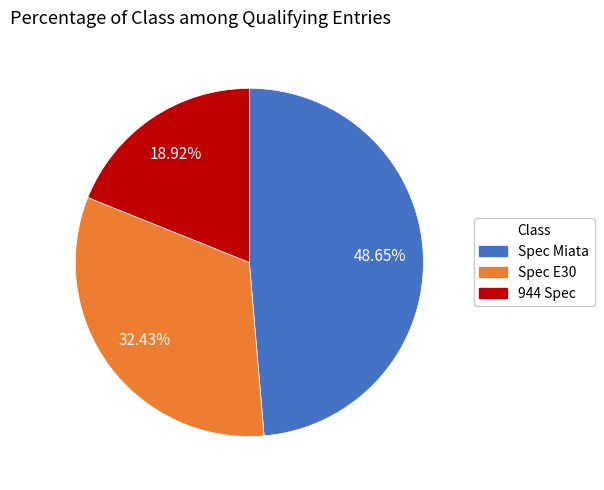

Is there any slice that represents more than half of the pie?

No